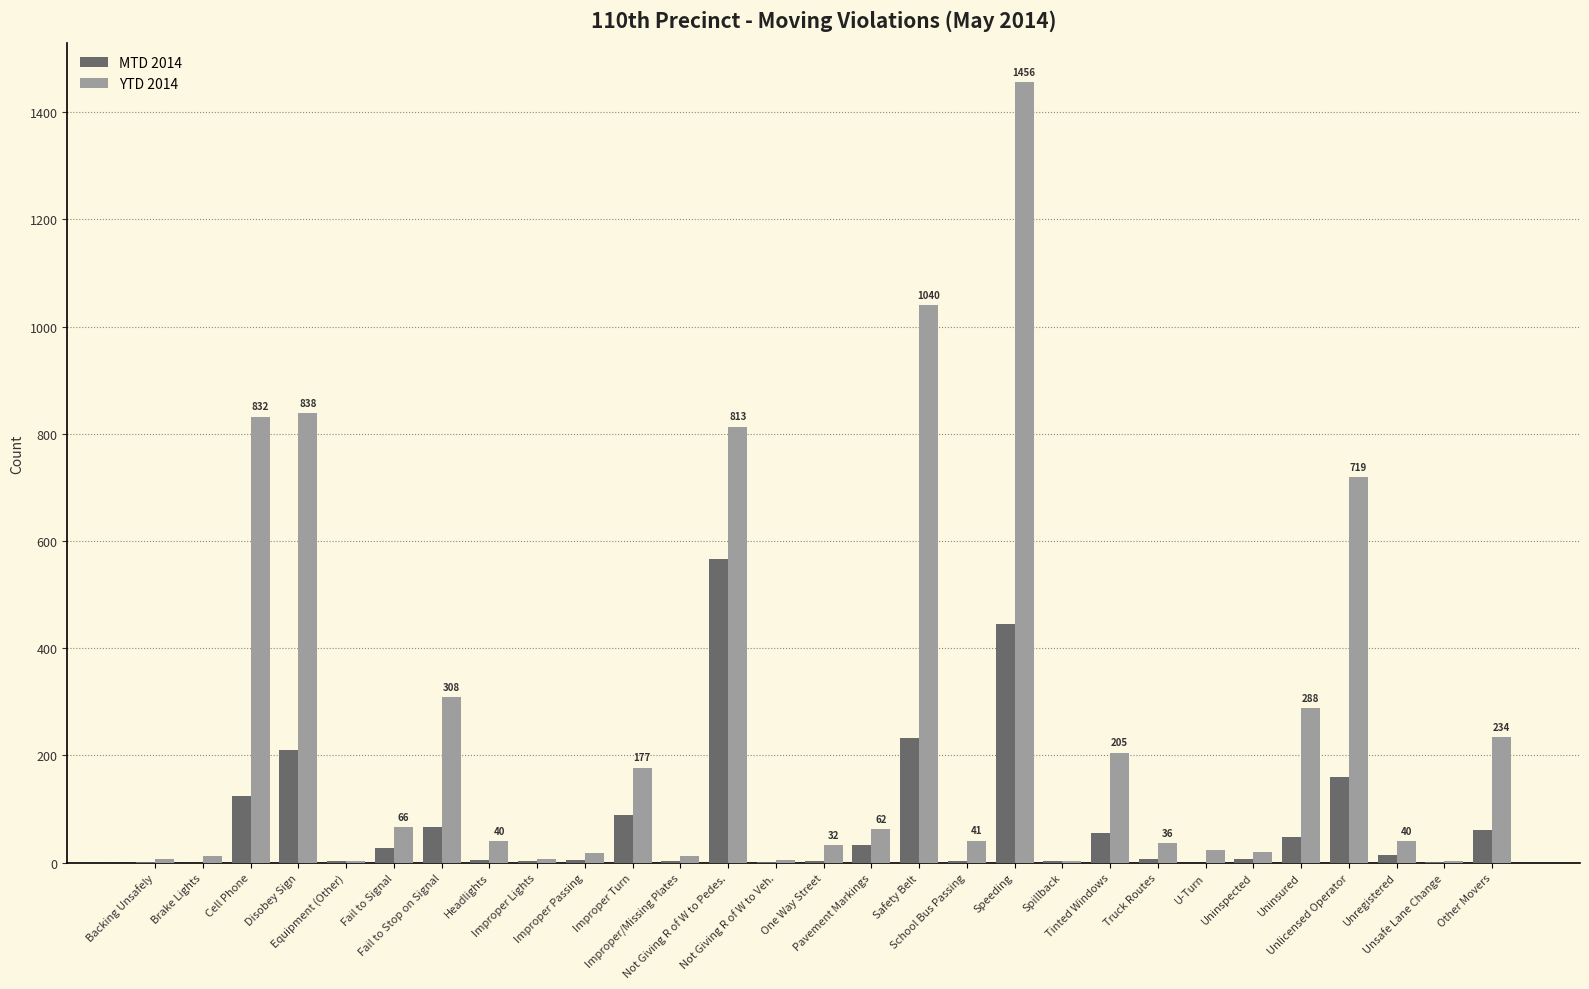

Where does the MTD 2014 series first go above 6?

Cell Phone